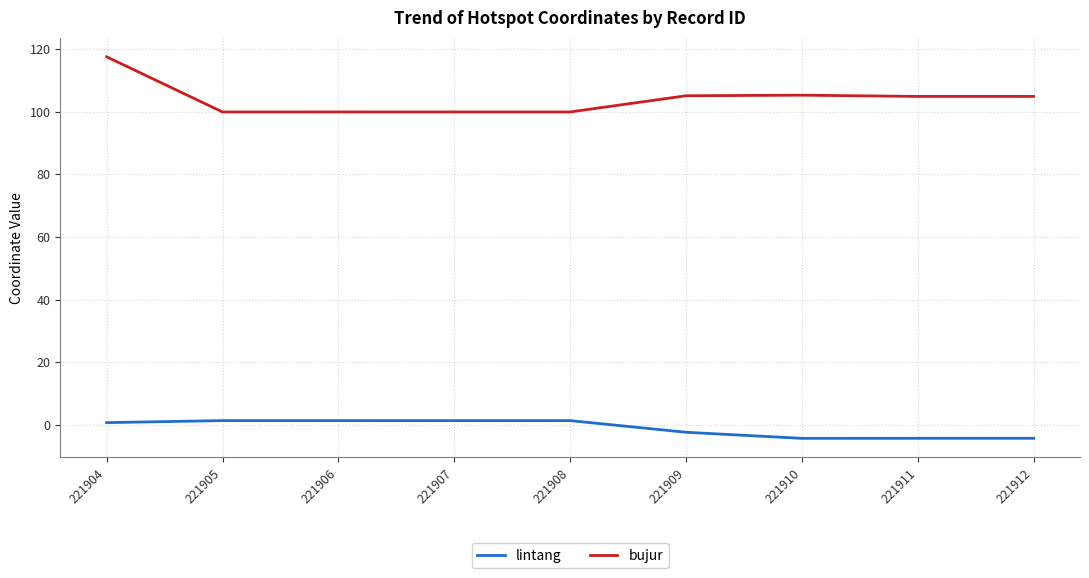

The lintang series shows 1.3 at 221906. True or false?

True